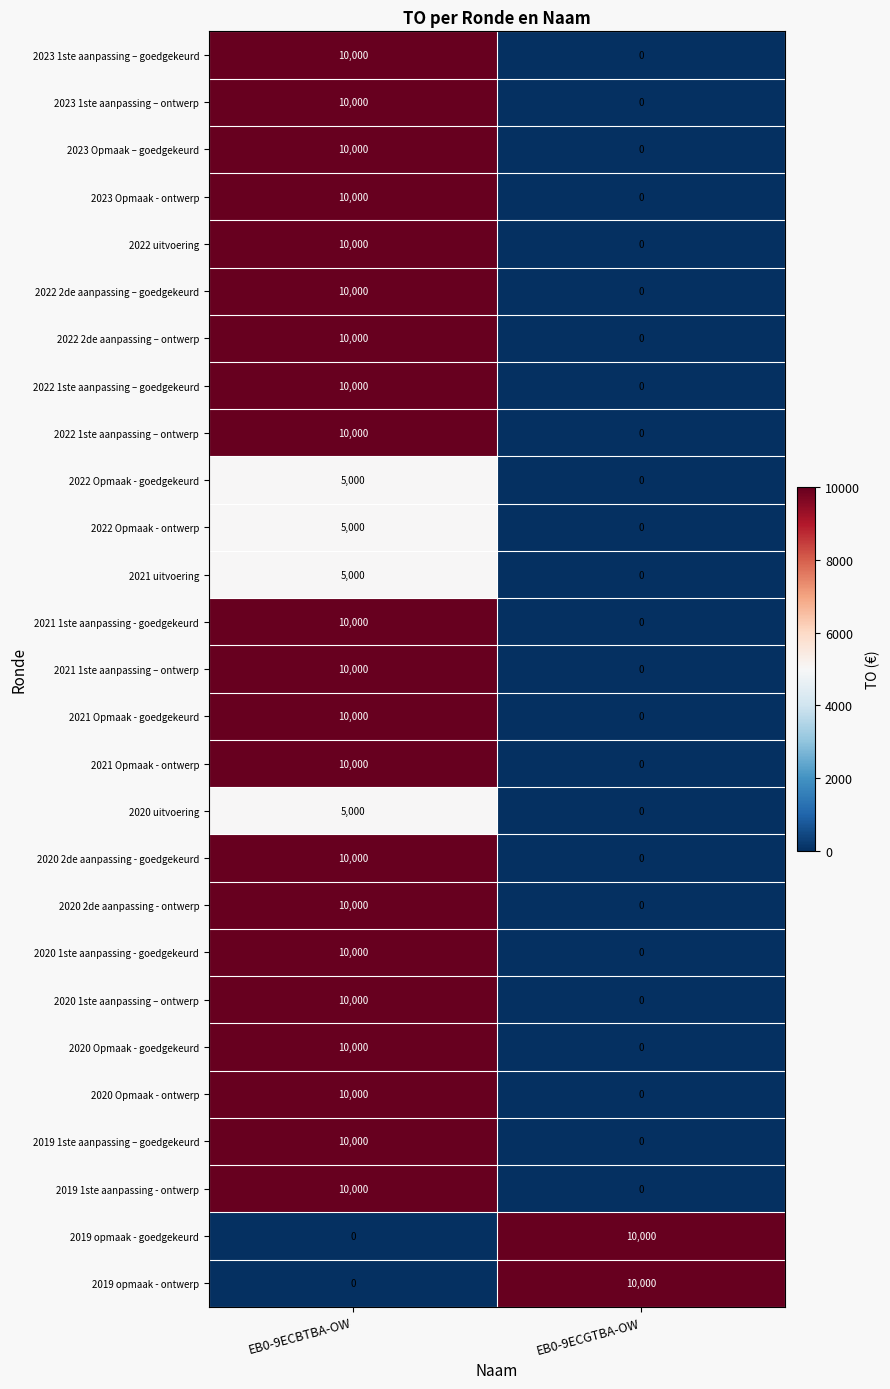

Which category has the highest value in the 2022 1ste aanpassing – ontwerp series?

EB0-9ECBTBA-OW